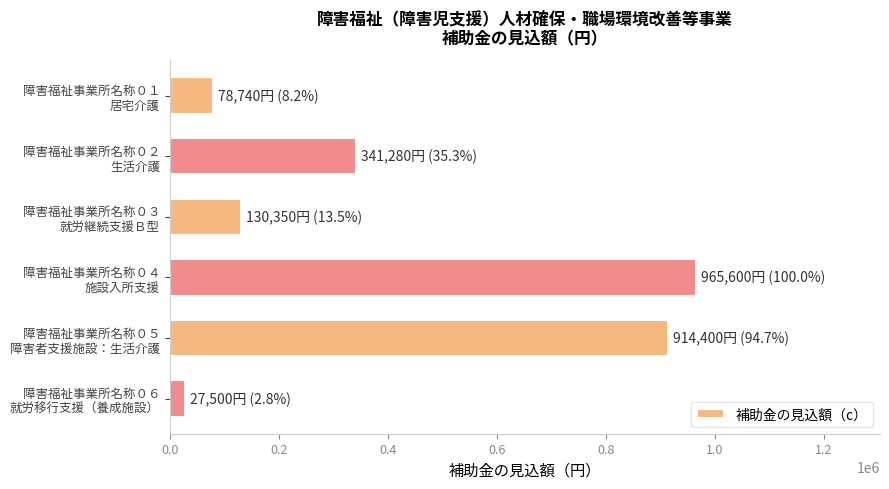

What is the average value?

409645